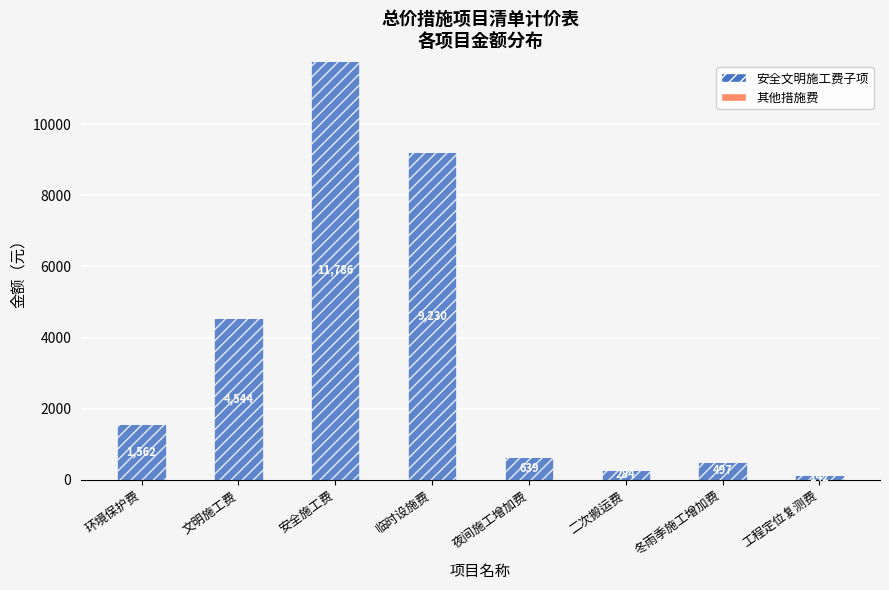

Rank the categories by value from highest to lowest.

安全施工费, 临时设施费, 文明施工费, 环境保护费, 夜间施工增加费, 冬雨季施工增加费, 二次搬运费, 工程定位复测费